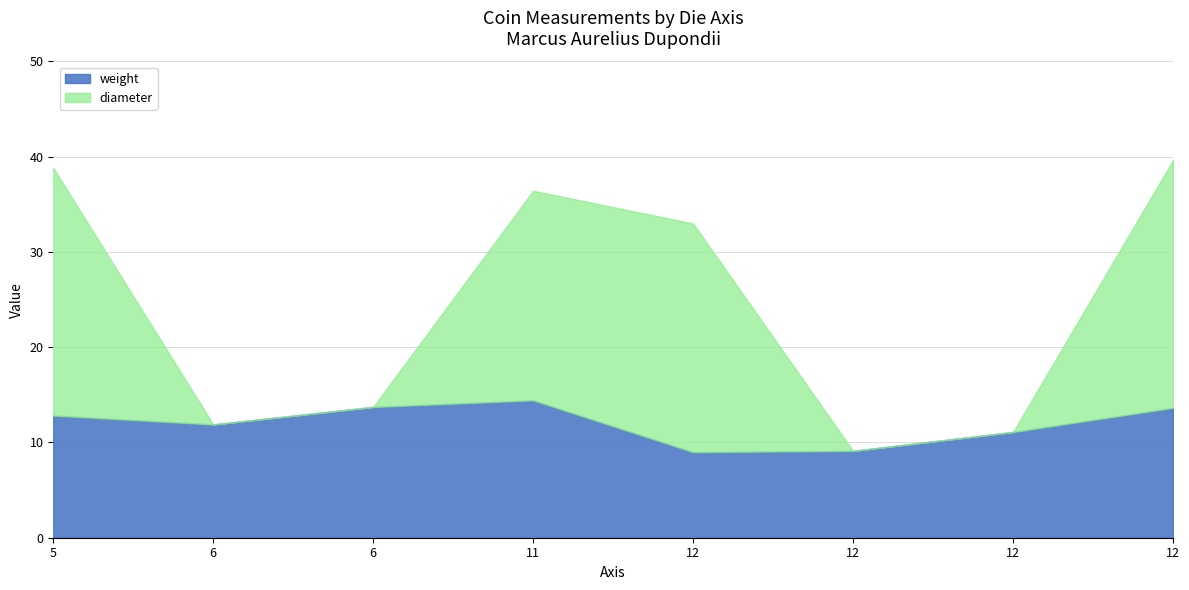

Where do weight and diameter first cross each other?

5 and 6